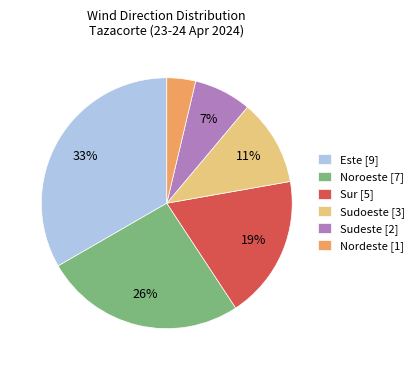

Count the number of slices in the pie.

6